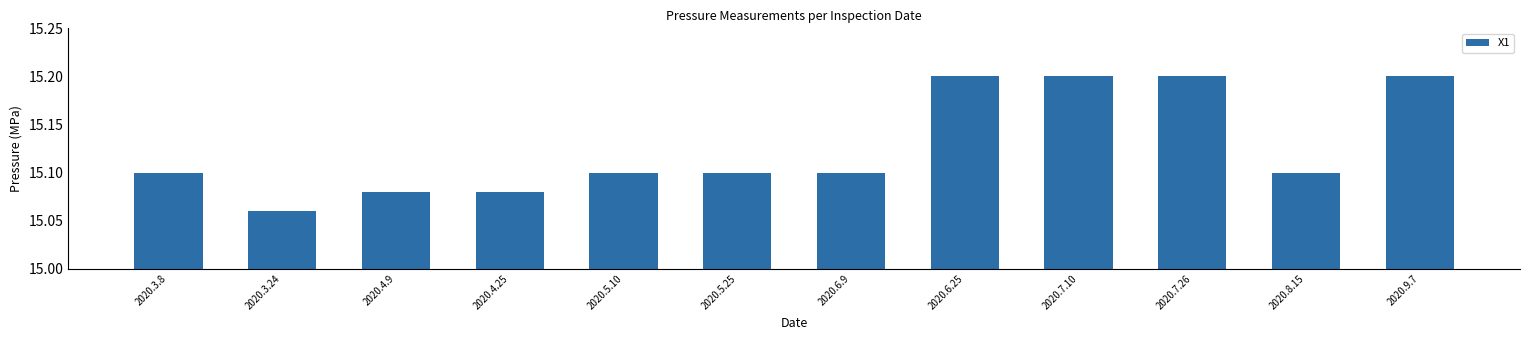

What is the value of the 8th bar from the left?

15.2